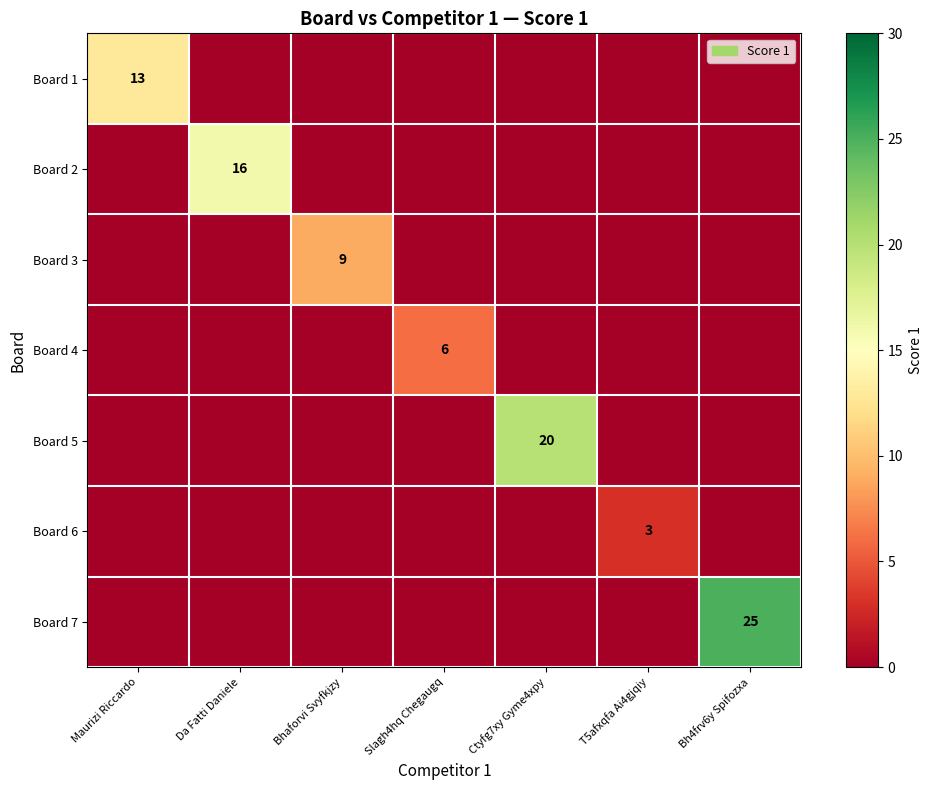

The value of Board 3 at Bhaforvi Svyfkjzy is 6. True or false?

False